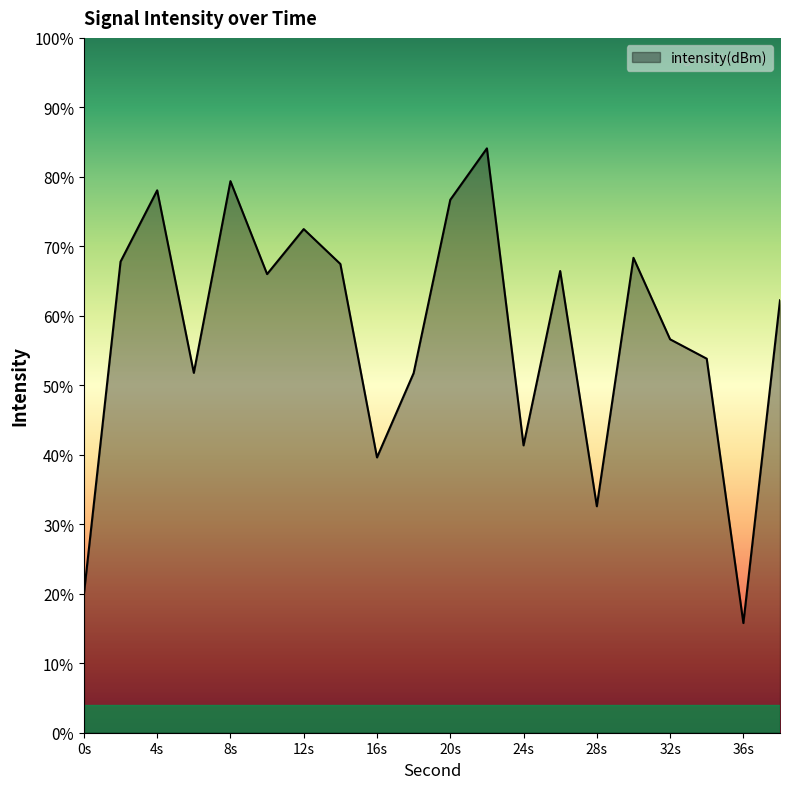

List the labels in order of value, smallest first.

36, 0, 28, 16, 24, 18, 6, 34, 32, 38, 10, 26, 14, 2, 30, 12, 20, 4, 8, 22